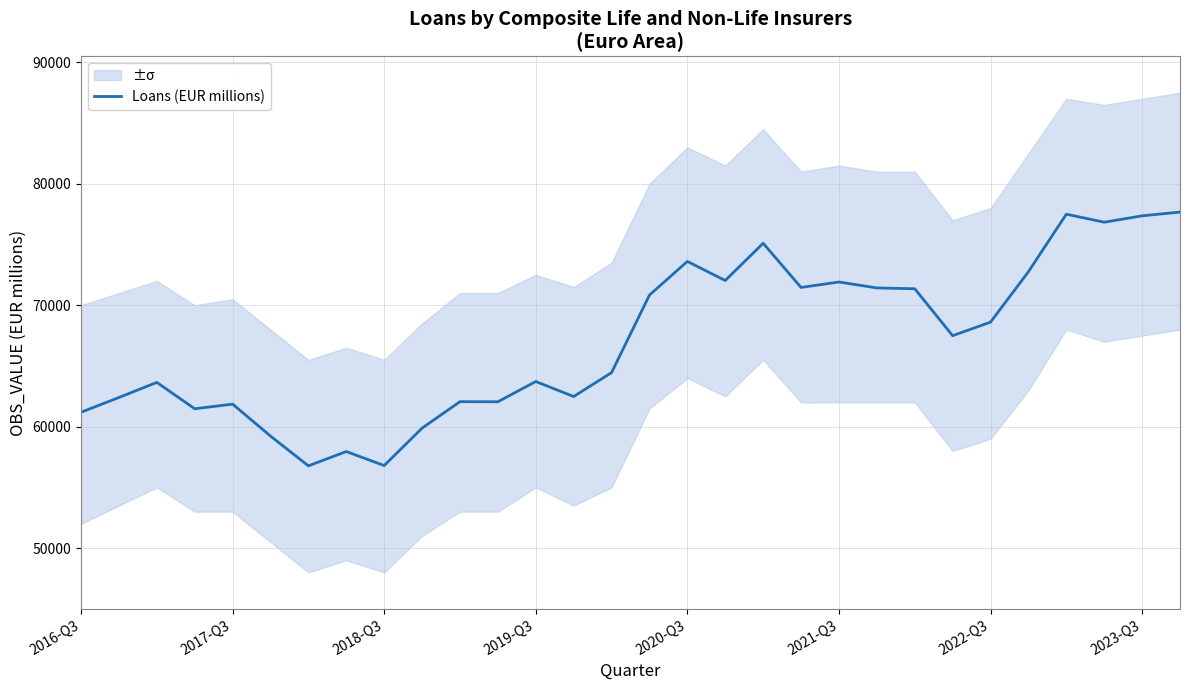

The value of Loans (EUR millions) at 2022-Q3 is 68608.8. True or false?

True